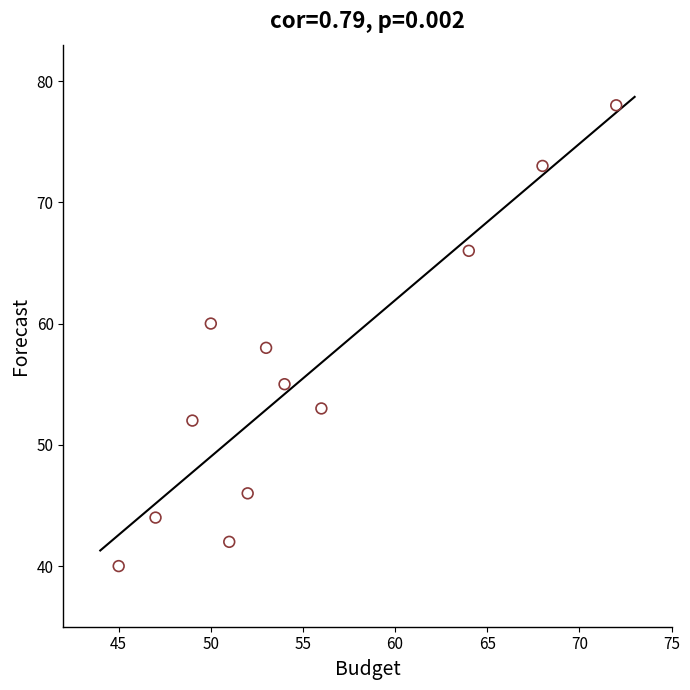

What is the range of X values (max minus min)?

27